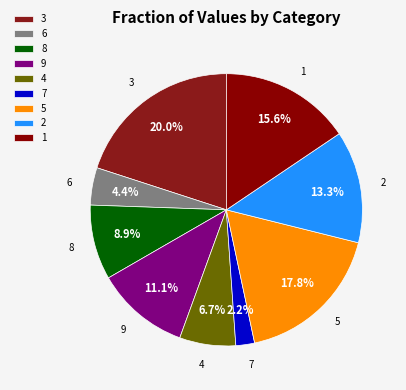

Does 7 account for over 50% of the chart?

No